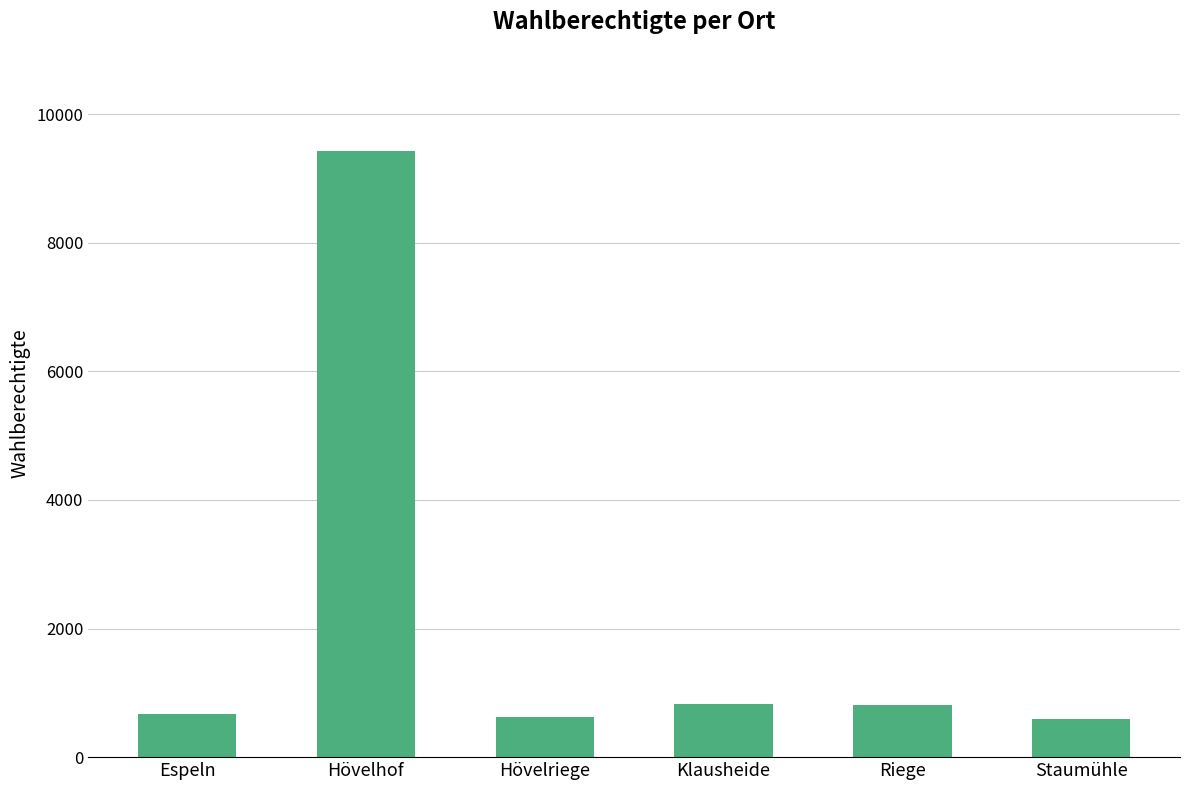

At which label is the value closest to 5013?

Klausheide